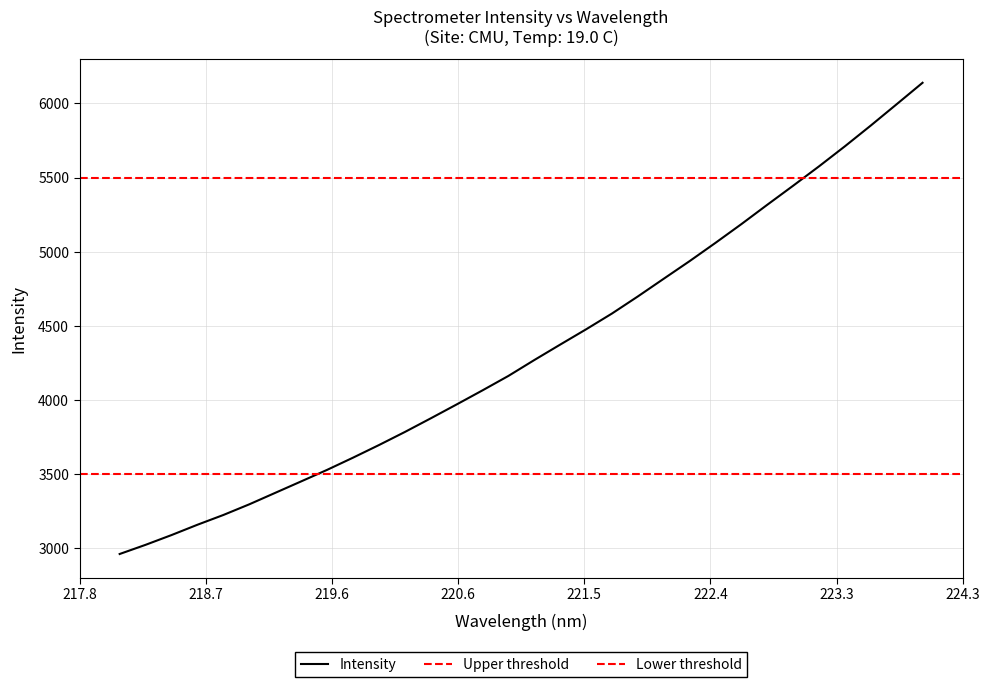

How many categories are shown in the chart?

32